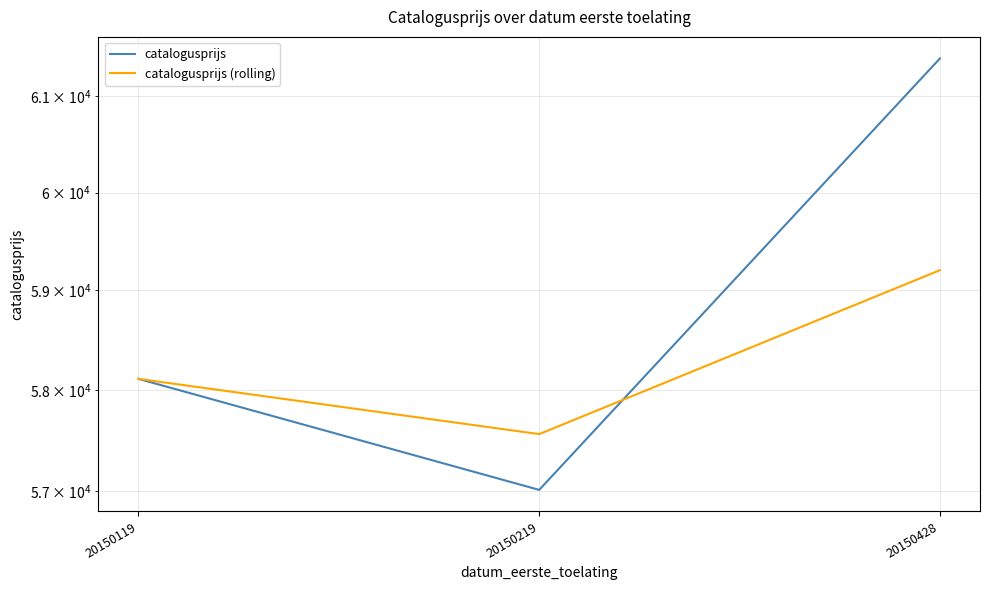

True or false: catalogusprijs has a value of 100958.4 at 20150428.

False